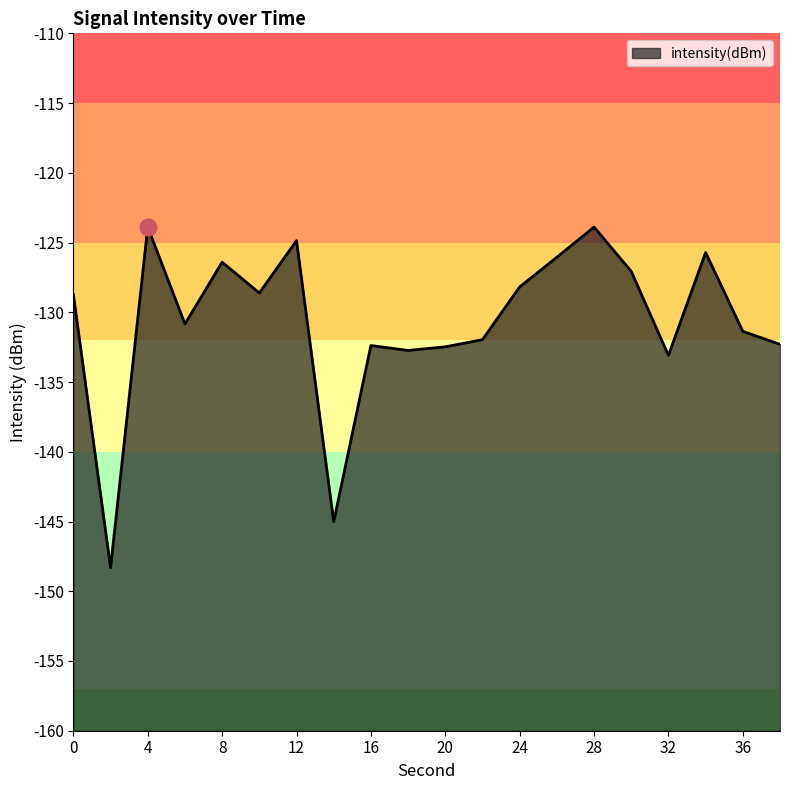

What is the change in value from 18 to 20?

+0.3